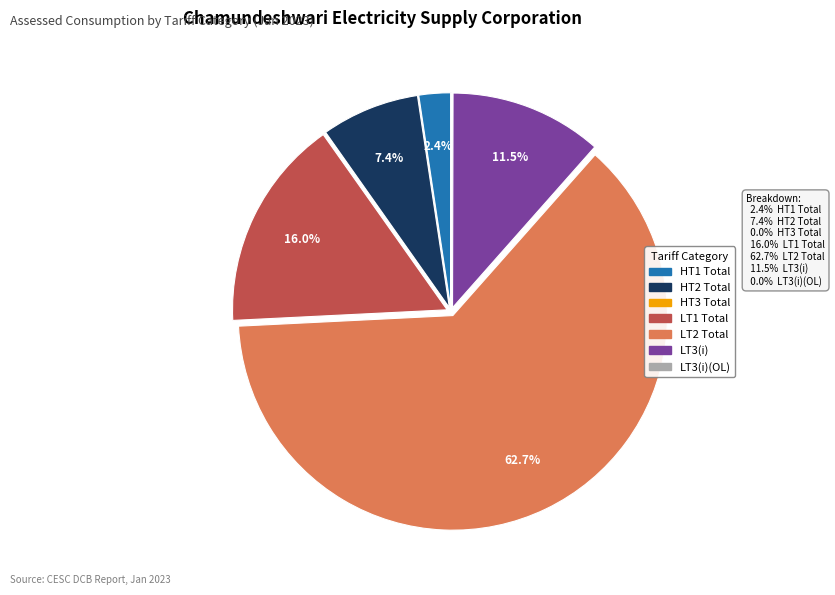

Does any single category account for the majority?

Yes